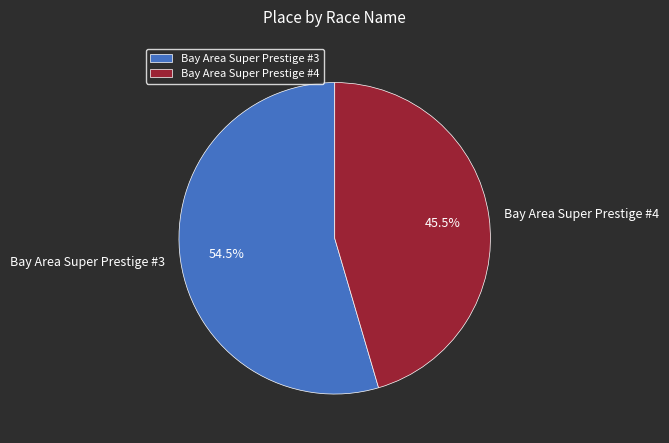

Is Bay Area Super Prestige #3 the majority of the pie?

Yes